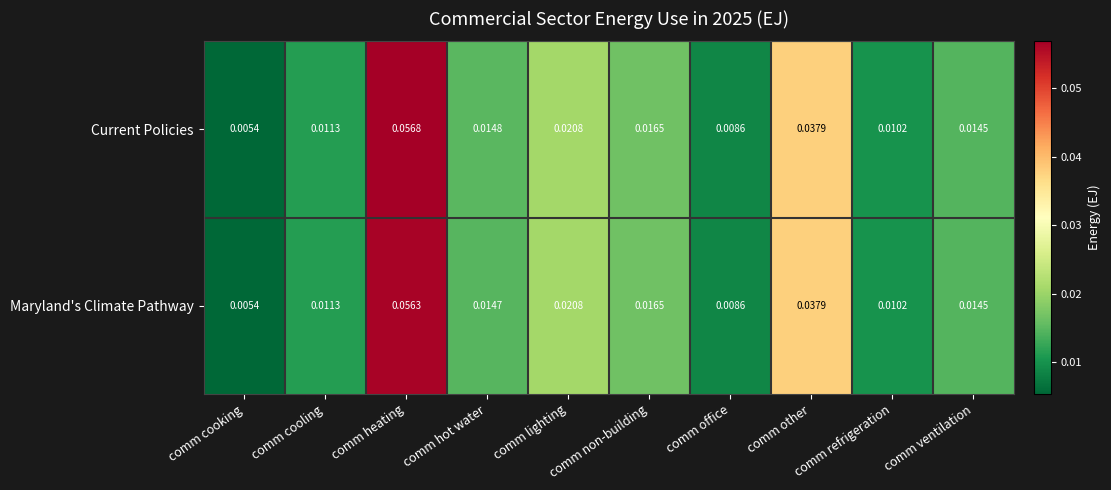

At which label does Maryland's Climate Pathway reach its minimum?

comm cooking